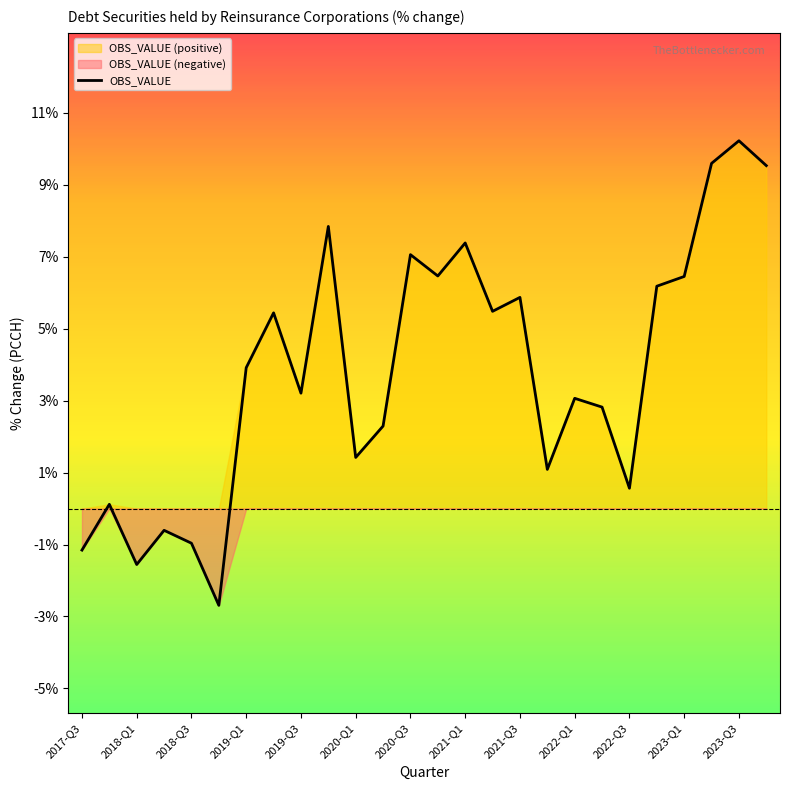

The OBS_VALUE series shows 2.2 at 2019-Q3. True or false?

False